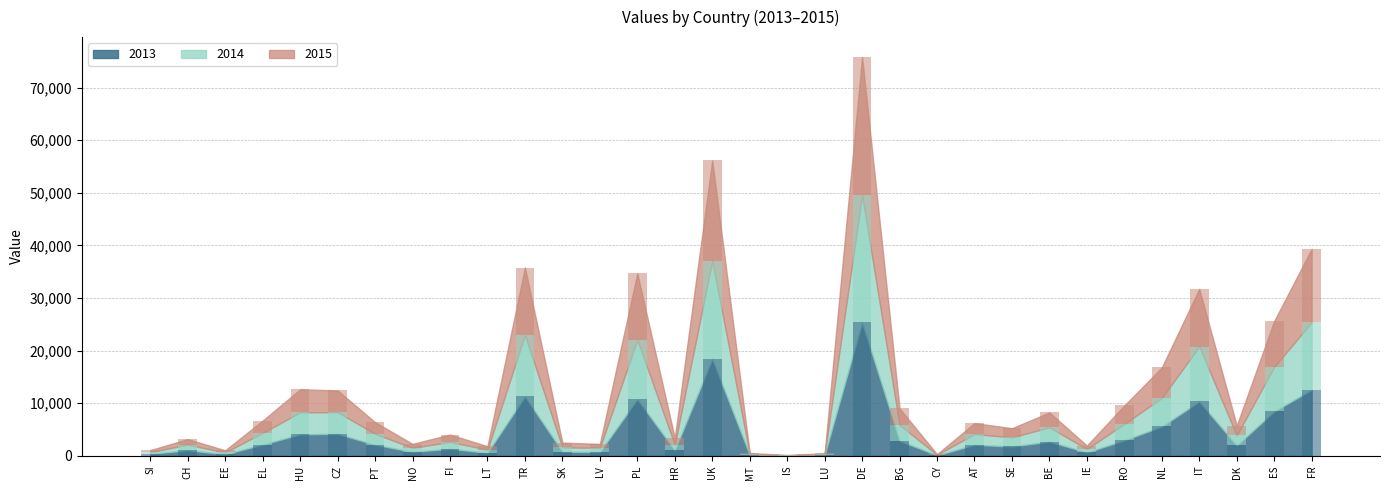

How many bars are there in each group?

3